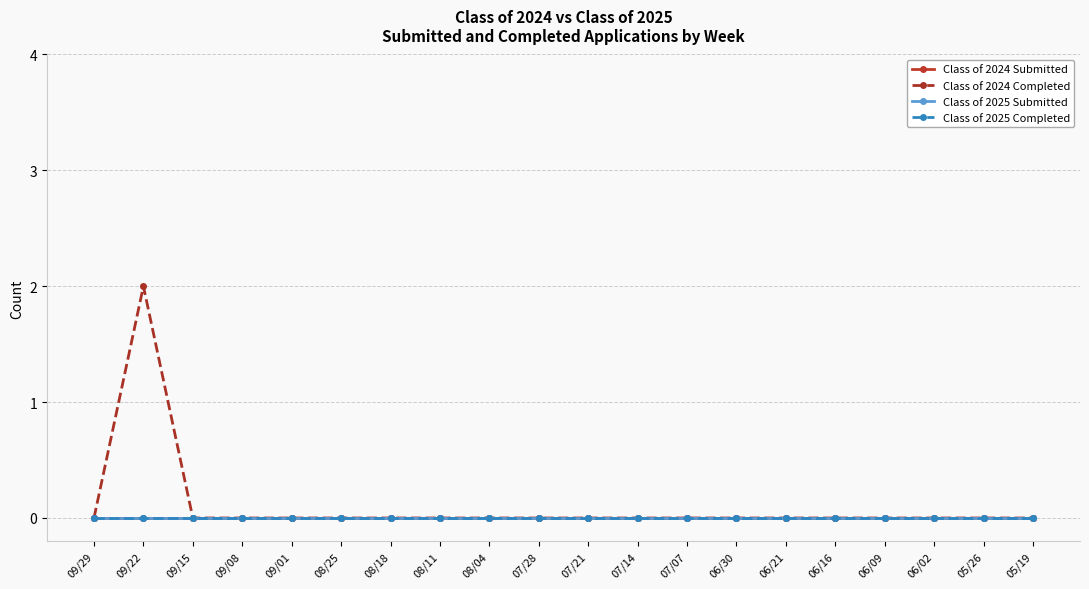

Is this an area chart (filled region under the line)?

No